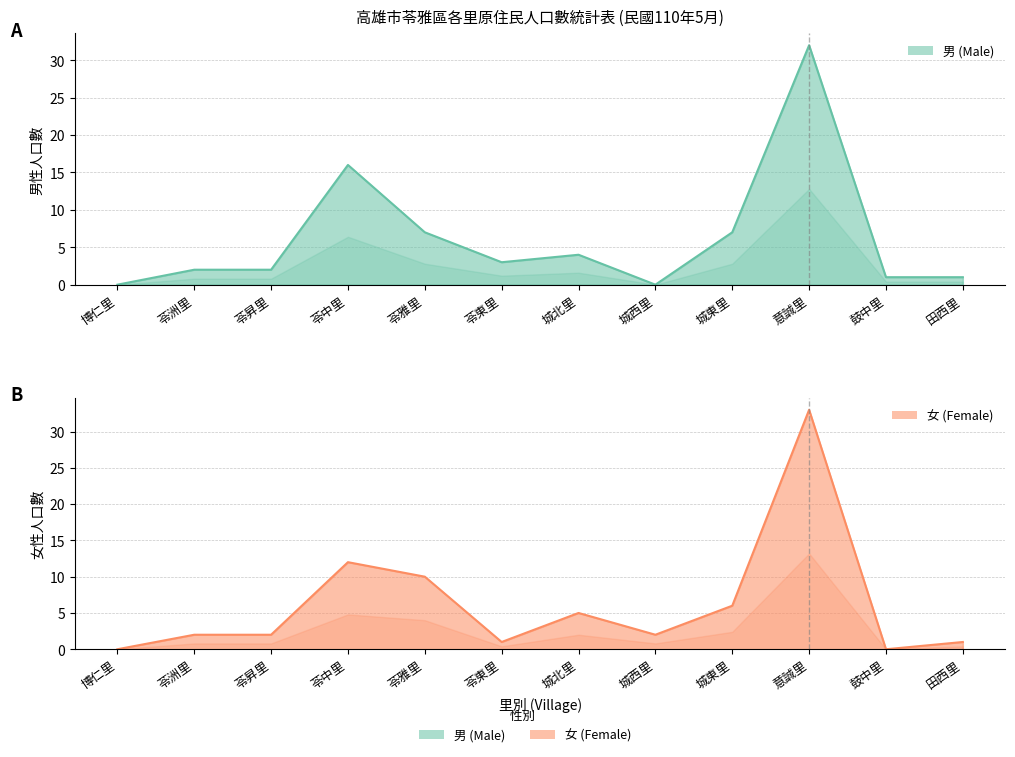

How many values in the 男 series are below 3?

6